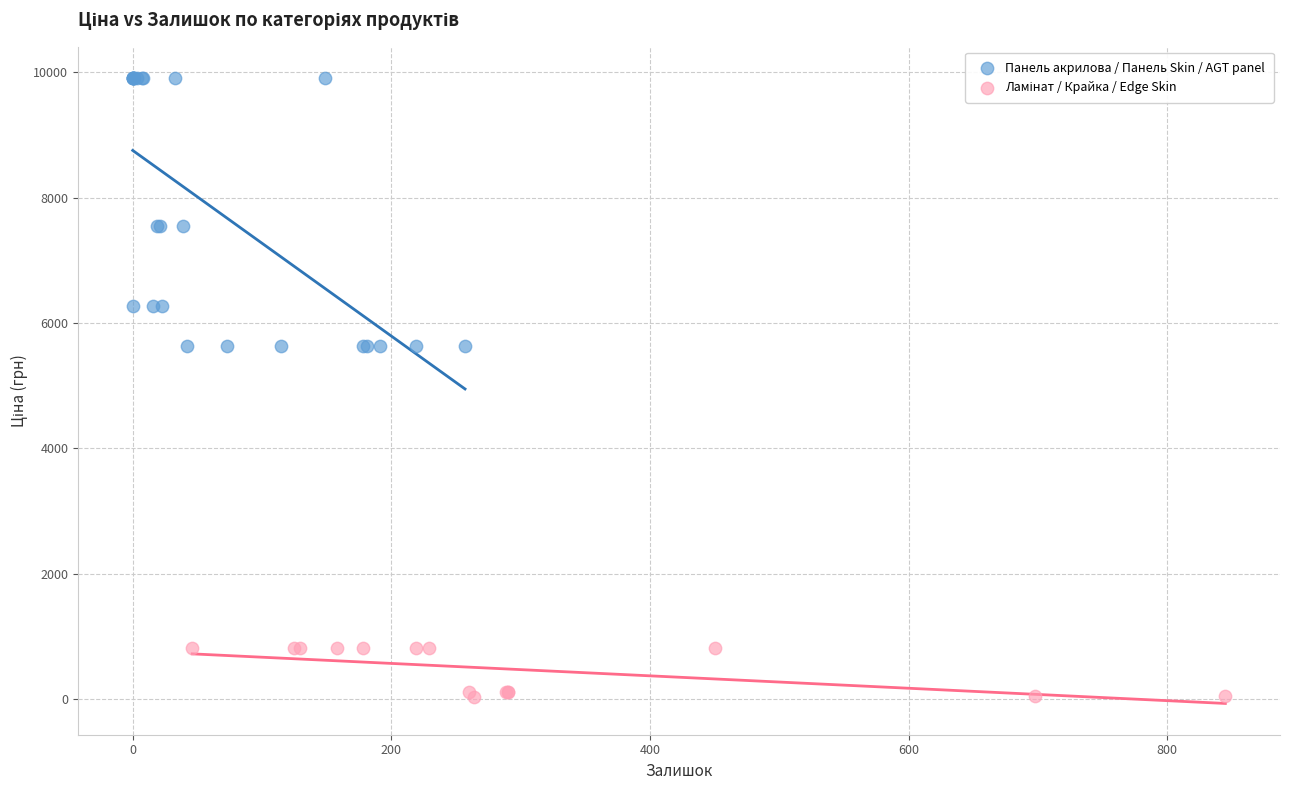

Which series has the widest spread of Y values?

Панель акрилова / Панель Skin / AGT panel